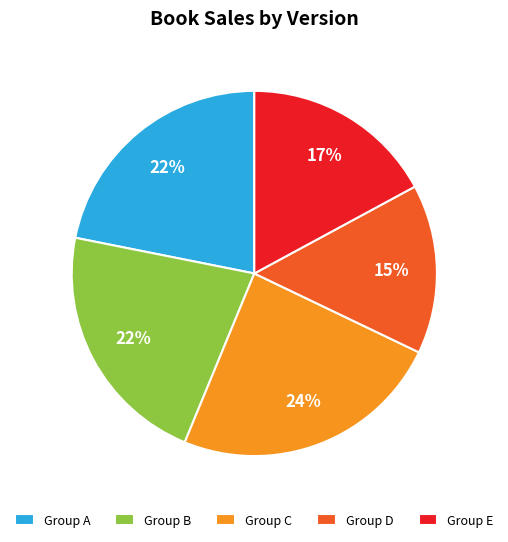

What is the smallest slice in the pie chart?

Group D